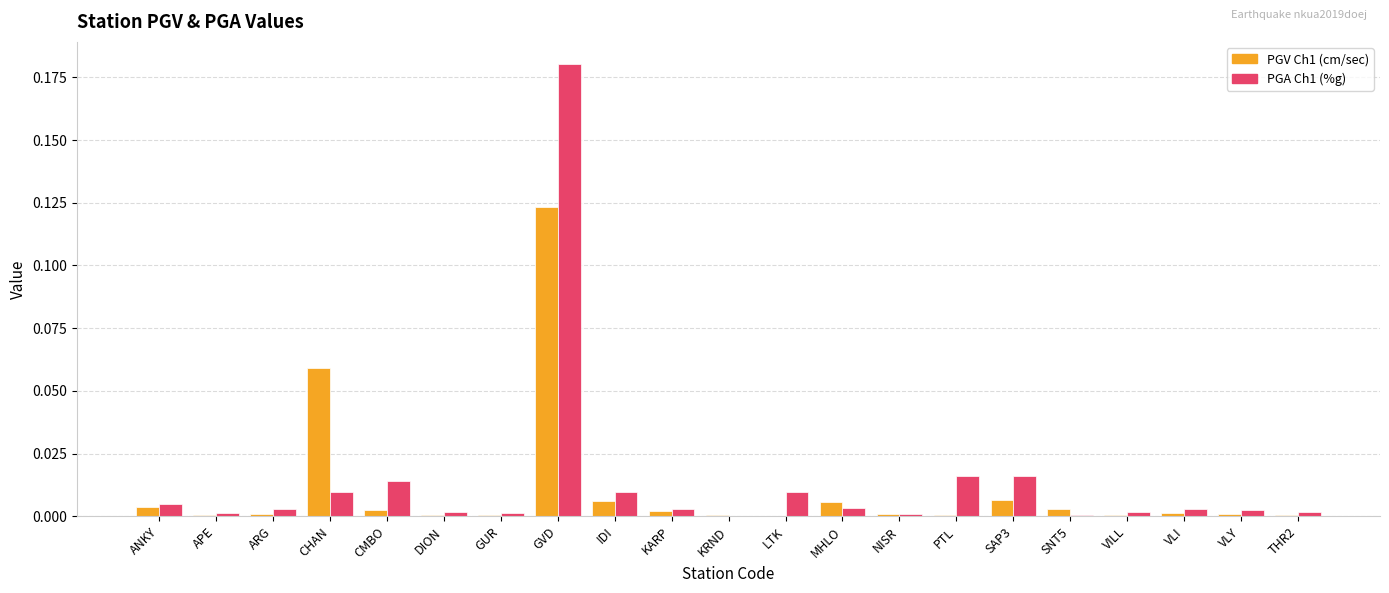

At which category is the sum across all series the highest?

GVD